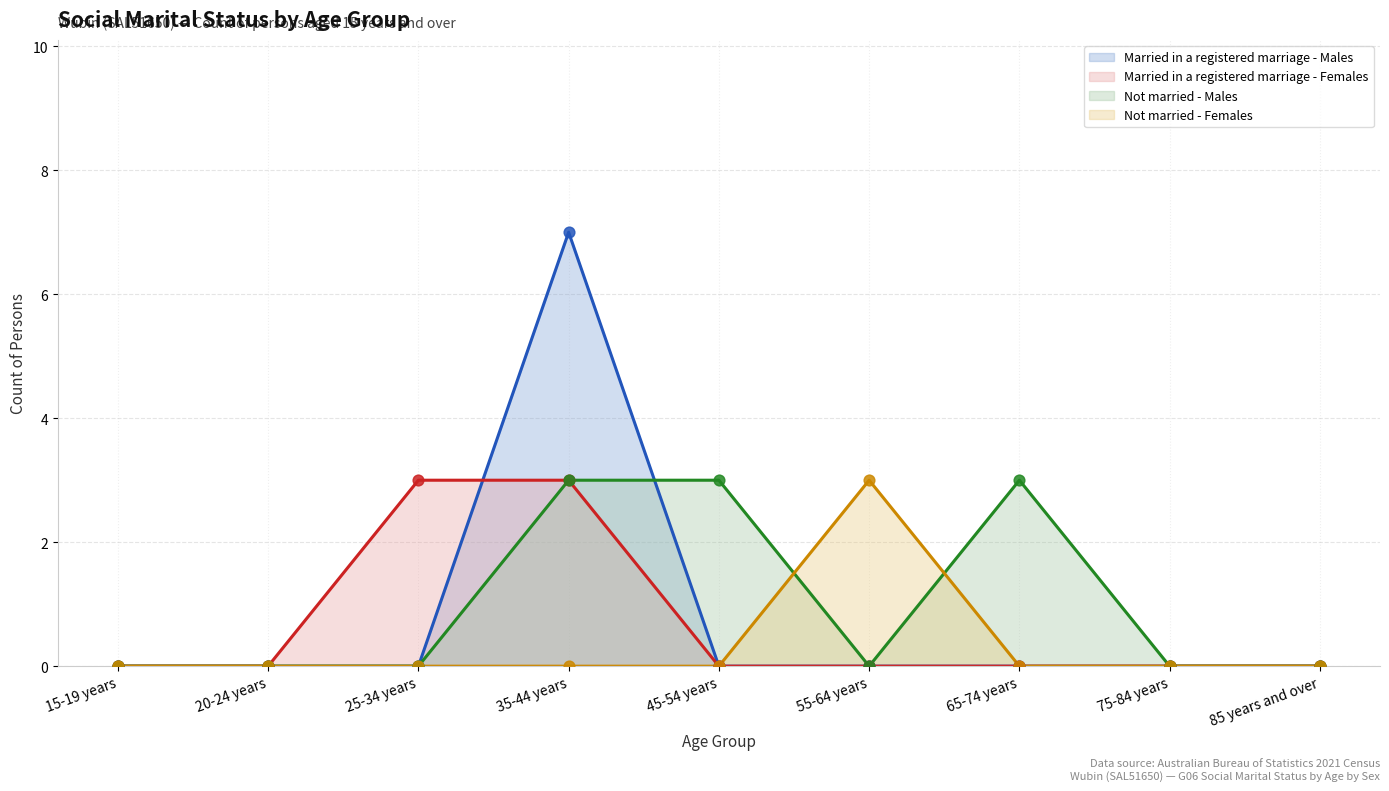

Which series reaches the maximum Y coordinate?

Married in a registered marriage - Males (line)